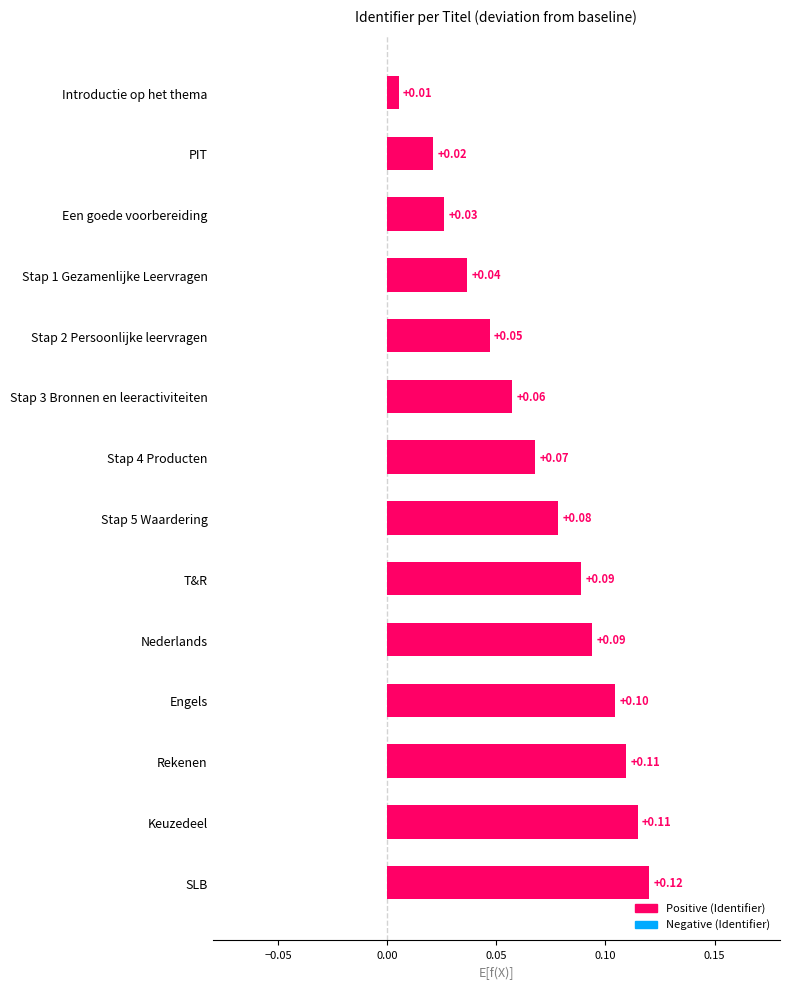

Where is the data nearest to the value 0?

Introductie op het thema